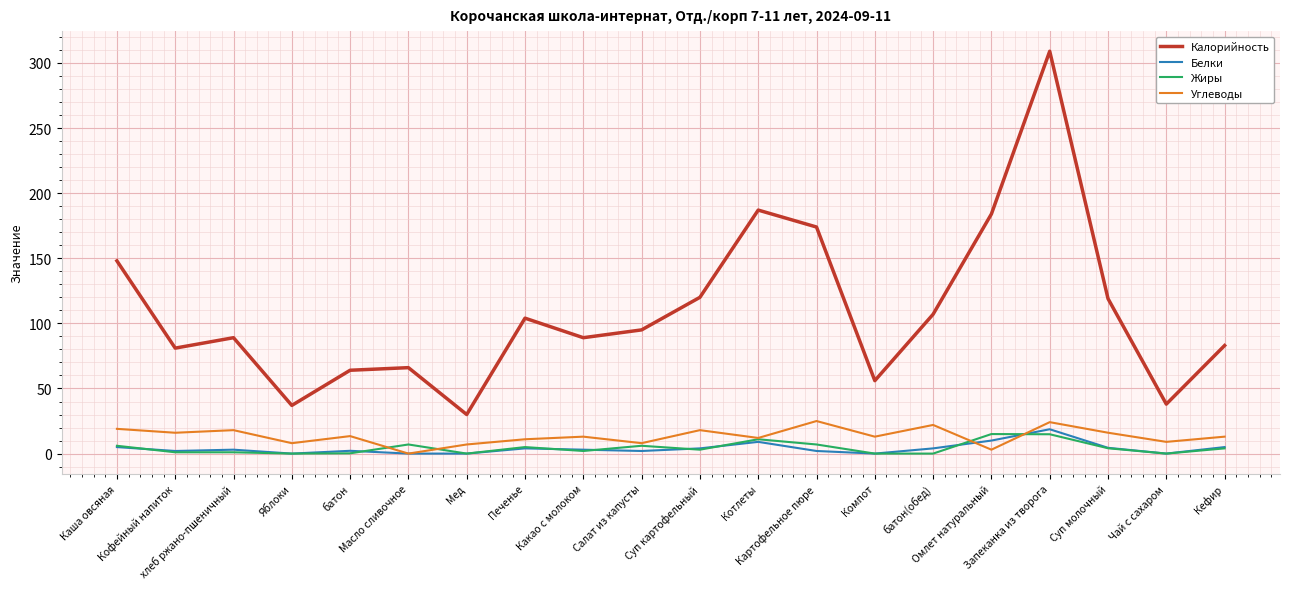

Which series has the largest range (max minus min)?

Калорийность